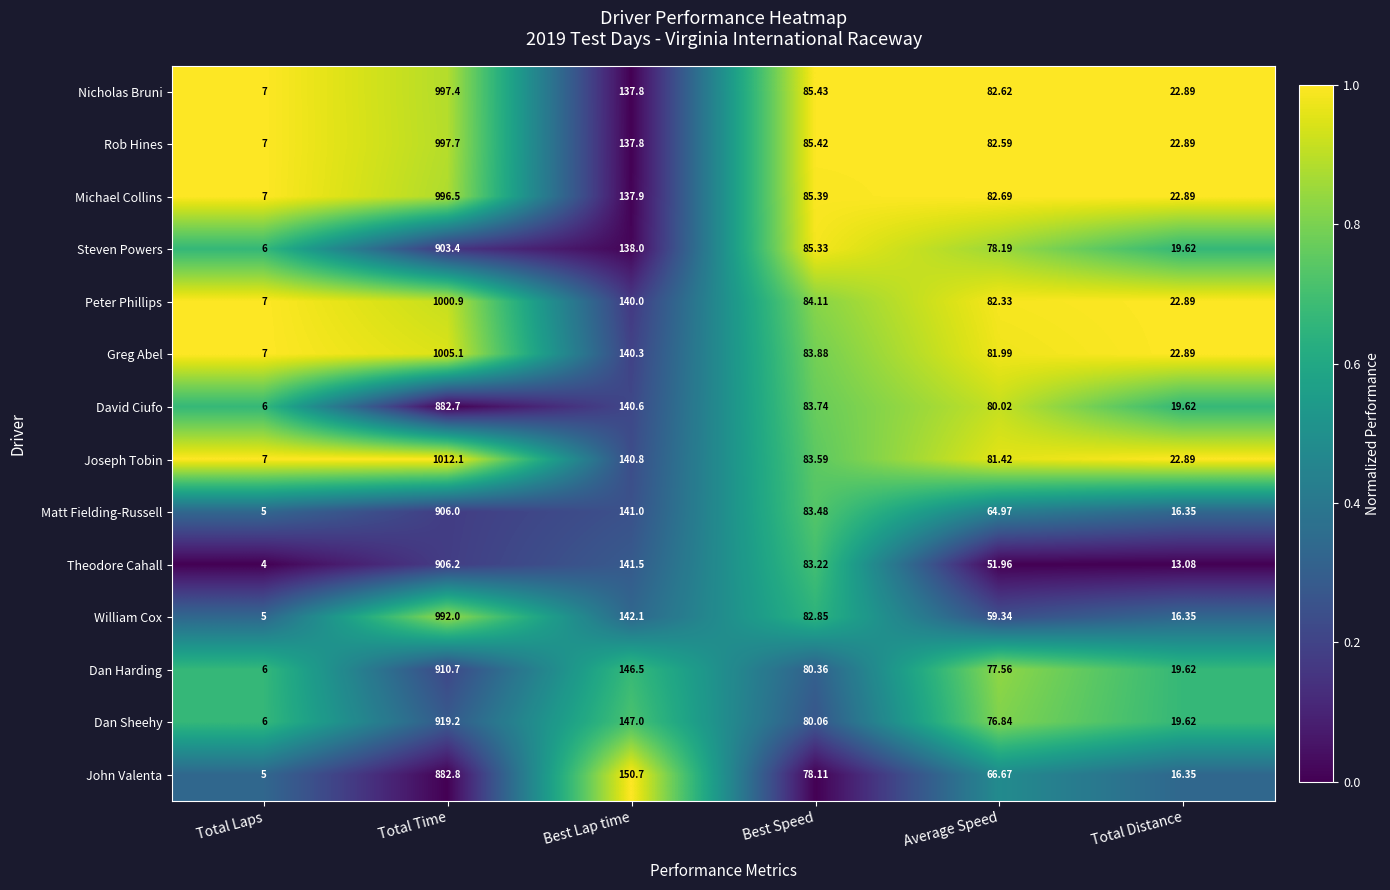

Between Total Time and Total Distance, which series saw the biggest shift?

Joseph Tobin